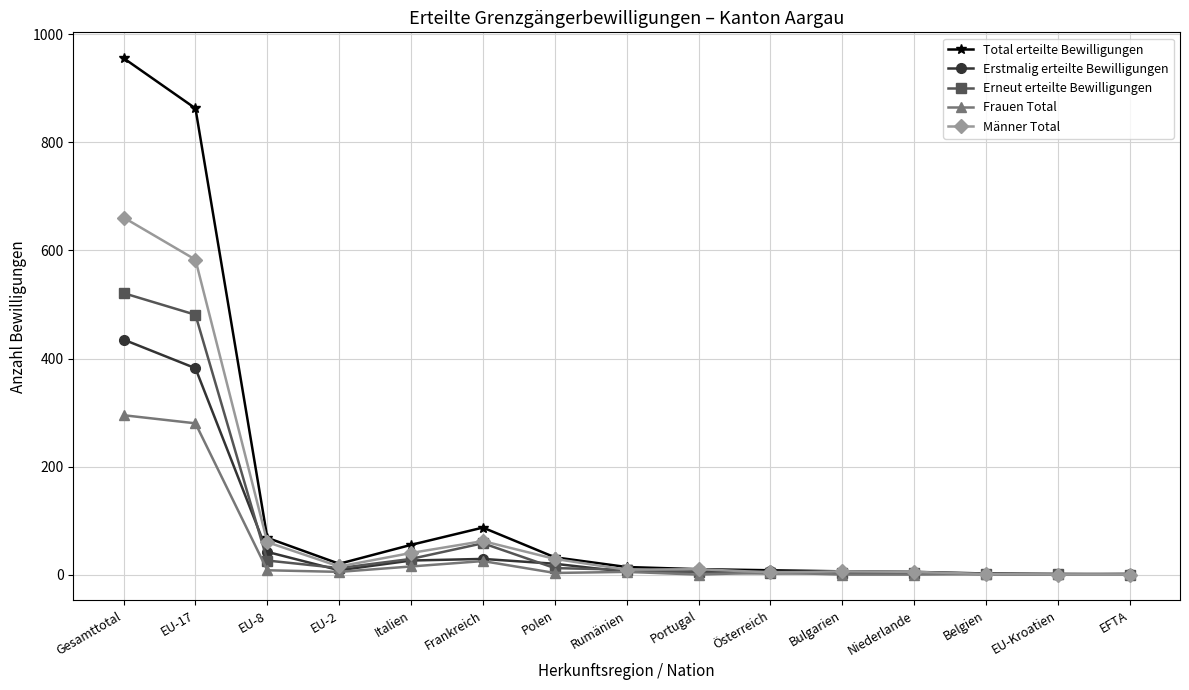

Is it true that Männer Total equals 15 at EU-2?

True